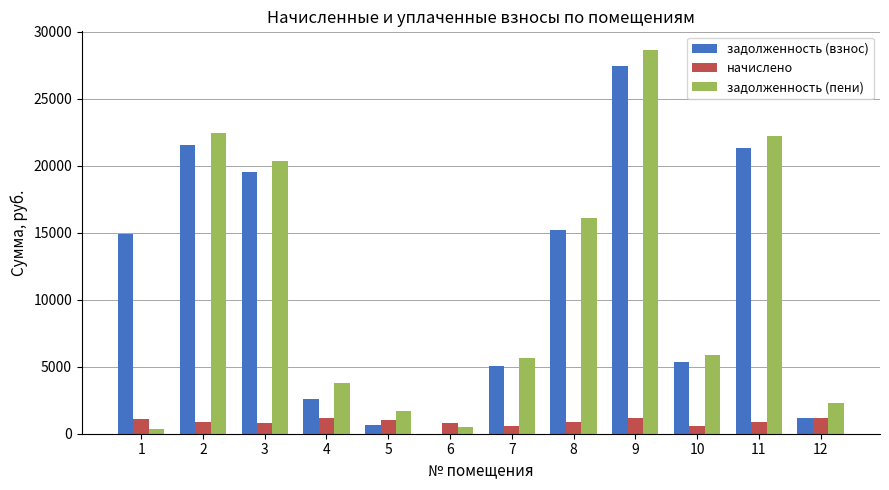

At which label is задолженность (взнос) closest to 13729?

1